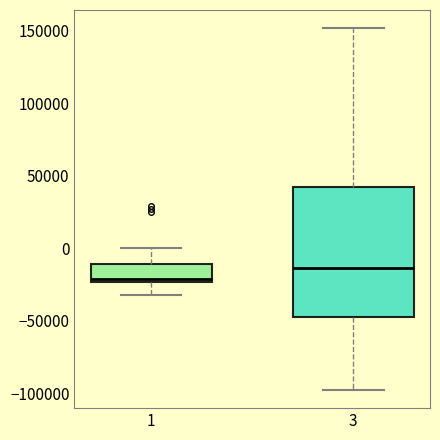

Comparing the boxes themselves (not the whiskers), which one is the tallest?

3